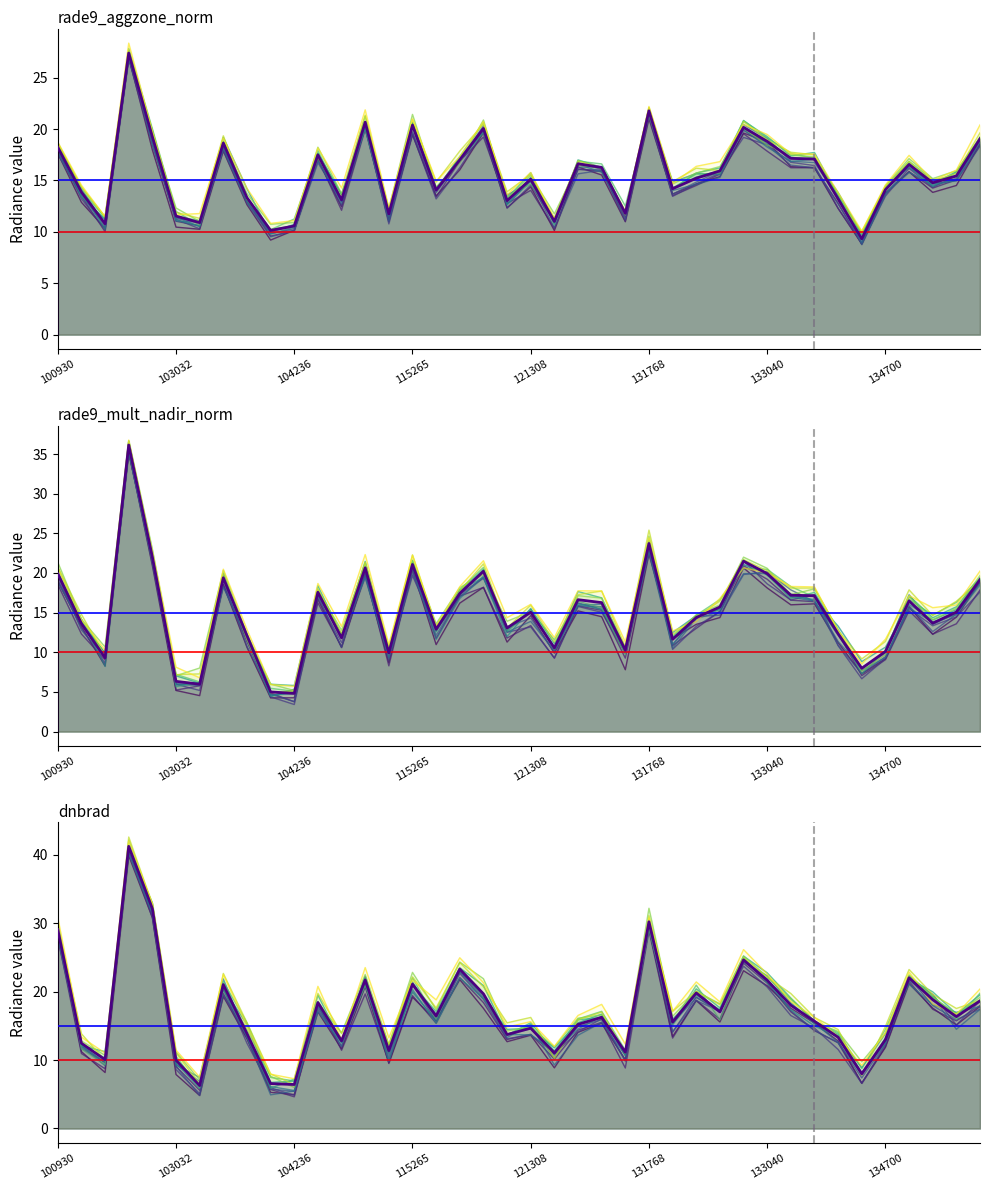

Which has a higher value, 104112 or 122178?

104112